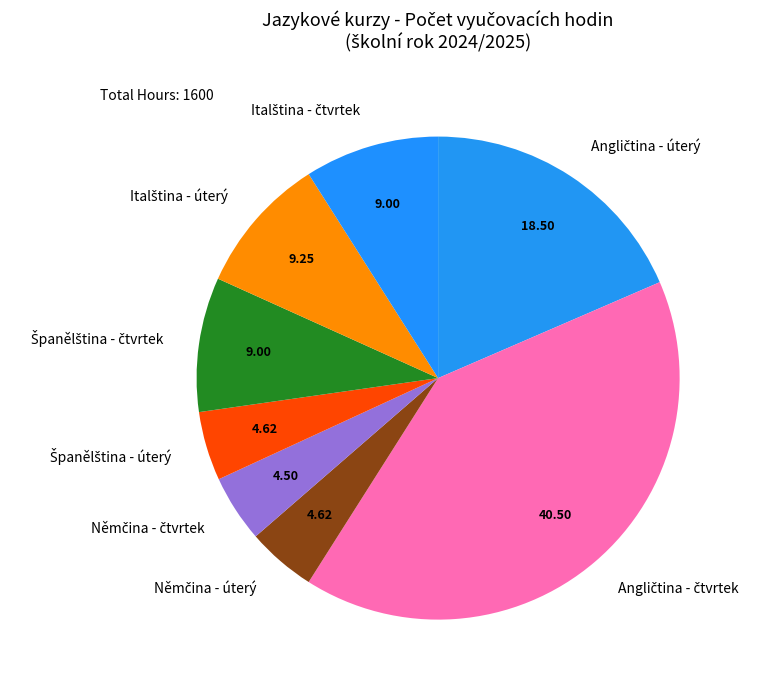

Is there any slice that represents more than half of the pie?

No